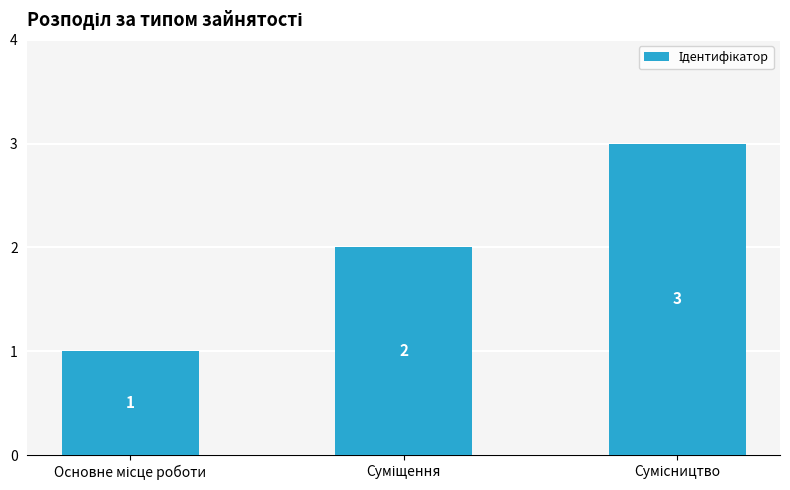

How many series are shown in this chart?

1